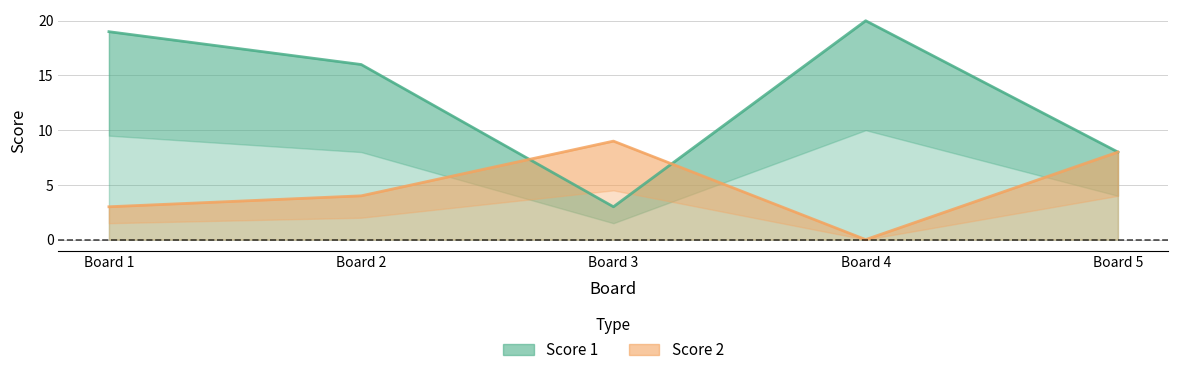

Which has a higher value, Board 3 or Board 4?

Board 4